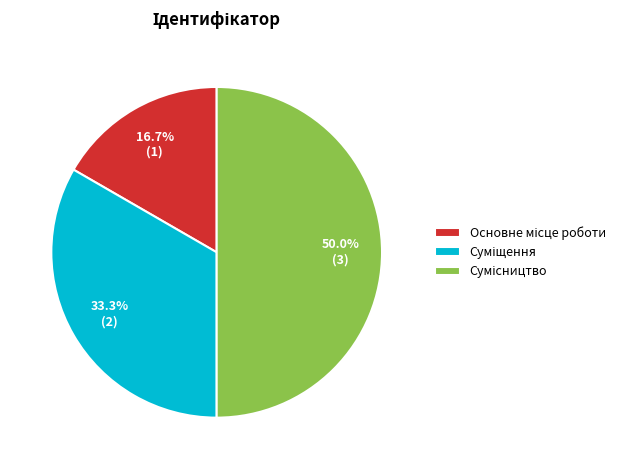

To the nearest percent, what is the average slice percentage?

33%